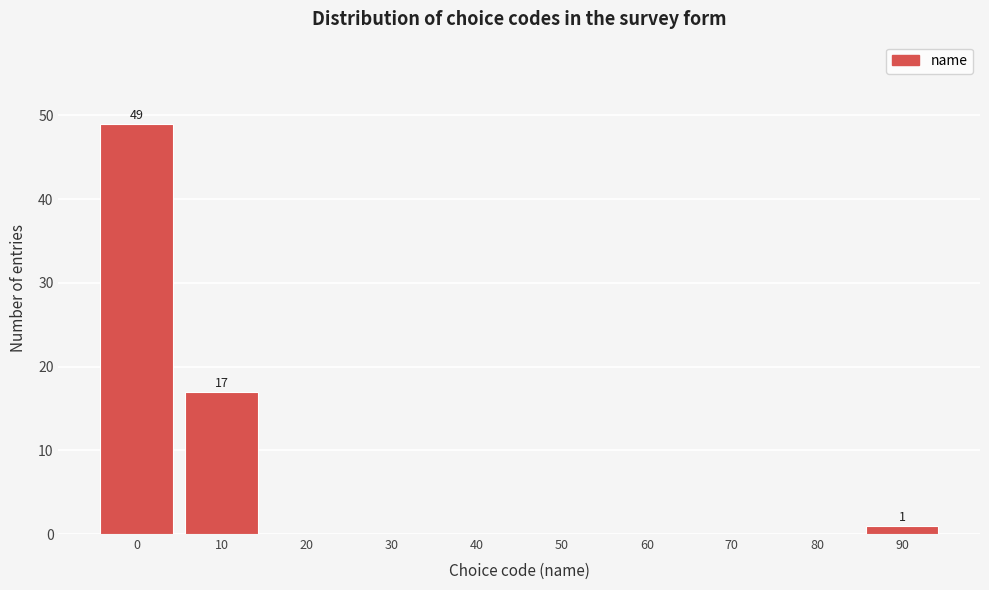

Reading left to right, list all the values displayed in this chart.

0=49	10=17	20=0	30=0	40=0	50=0	60=0	70=0	80=0	90=1